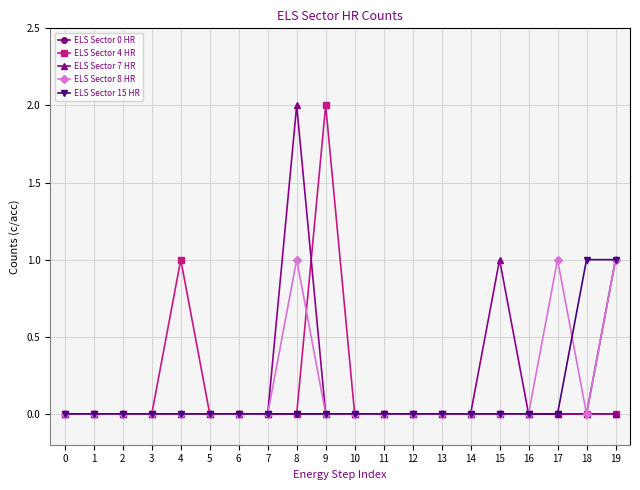

Reading left to right, list all the values displayed in this chart.

ELS Sector 0 HR: 0=0	1=0	2=0	3=0	4=0	5=0	6=0	7=0	8=0	9=0	10=0	11=0	12=0	13=0	14=0	15=0	16=0	17=0	18=0	19=1
ELS Sector 4 HR: 0=0	1=0	2=0	3=0	4=1	5=0	6=0	7=0	8=0	9=2	10=0	11=0	12=0	13=0	14=0	15=0	16=0	17=0	18=0	19=0
ELS Sector 7 HR: 0=0	1=0	2=0	3=0	4=0	5=0	6=0	7=0	8=2	9=0	10=0	11=0	12=0	13=0	14=0	15=1	16=0	17=0	18=0	19=0
ELS Sector 8 HR: 0=0	1=0	2=0	3=0	4=0	5=0	6=0	7=0	8=1	9=0	10=0	11=0	12=0	13=0	14=0	15=0	16=0	17=1	18=0	19=1
ELS Sector 15 HR: 0=0	1=0	2=0	3=0	4=0	5=0	6=0	7=0	8=0	9=0	10=0	11=0	12=0	13=0	14=0	15=0	16=0	17=0	18=1	19=1